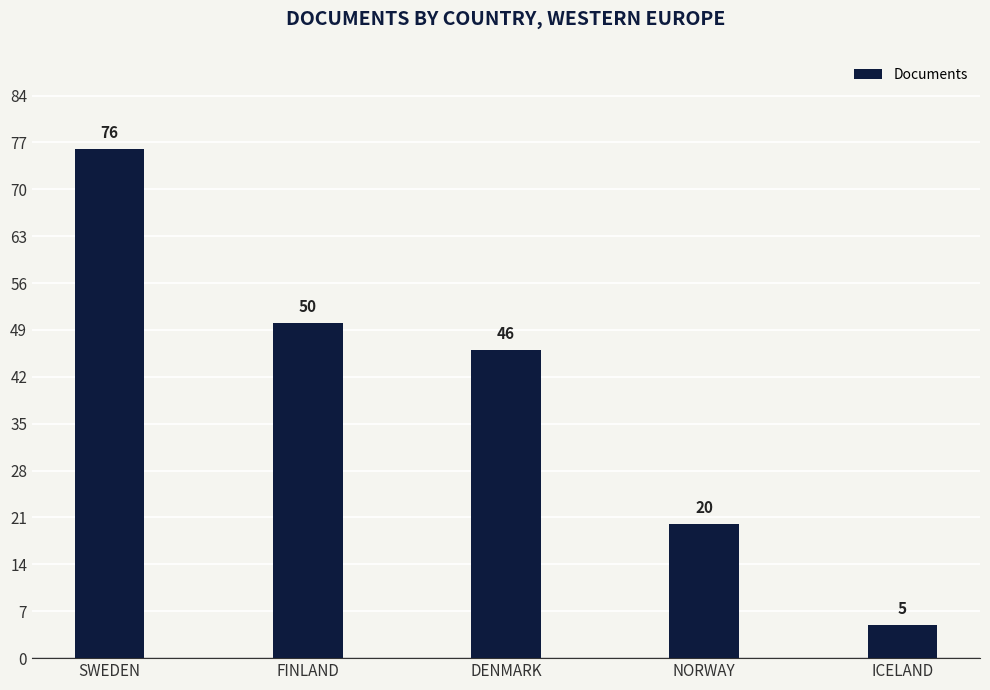

Between DENMARK and FINLAND, which is larger?

FINLAND